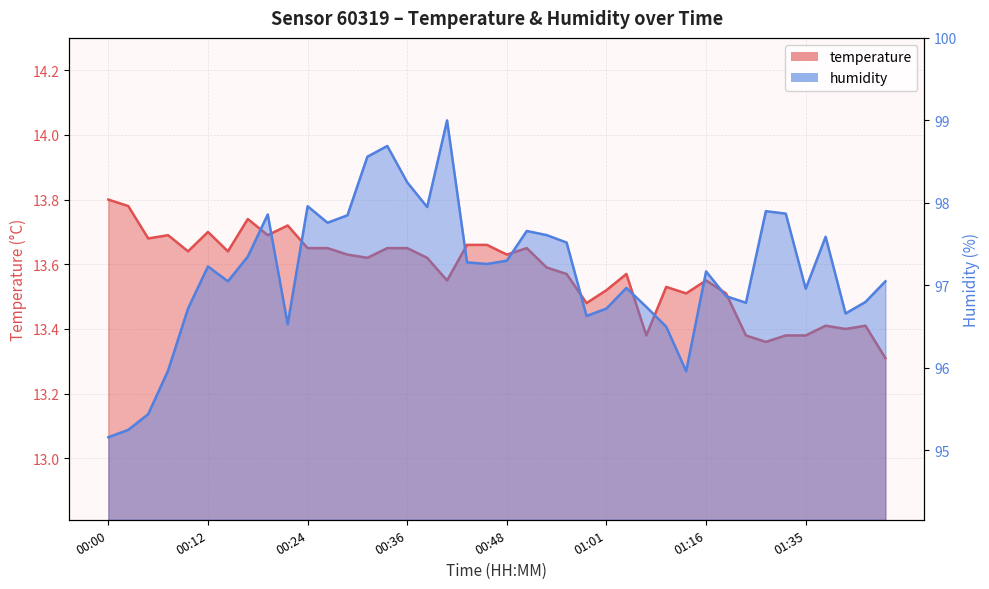

Count the number of categories in the chart.

40